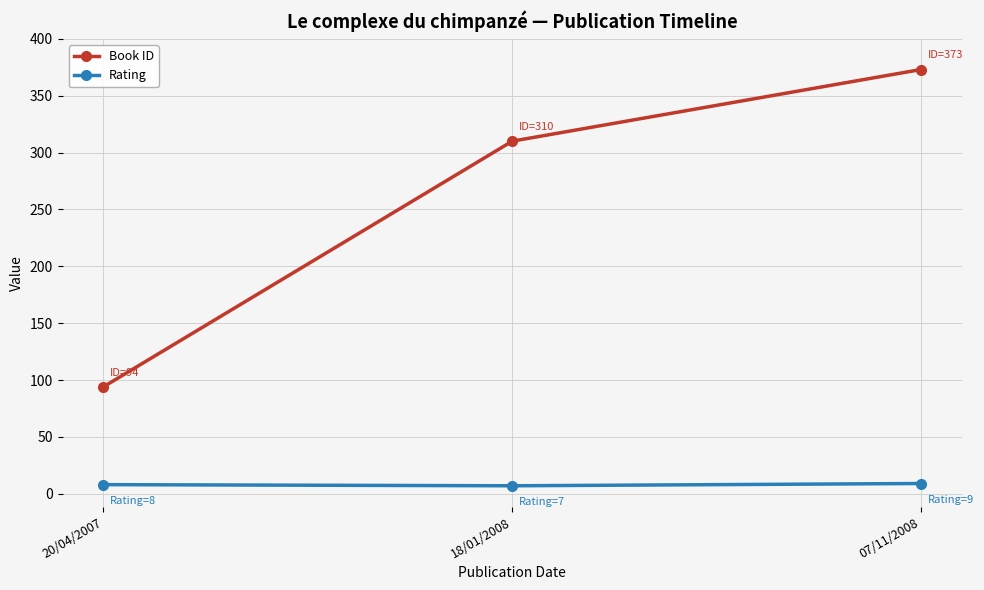

At 18/01/2008, list the series in order from largest to smallest.

Book ID, Rating